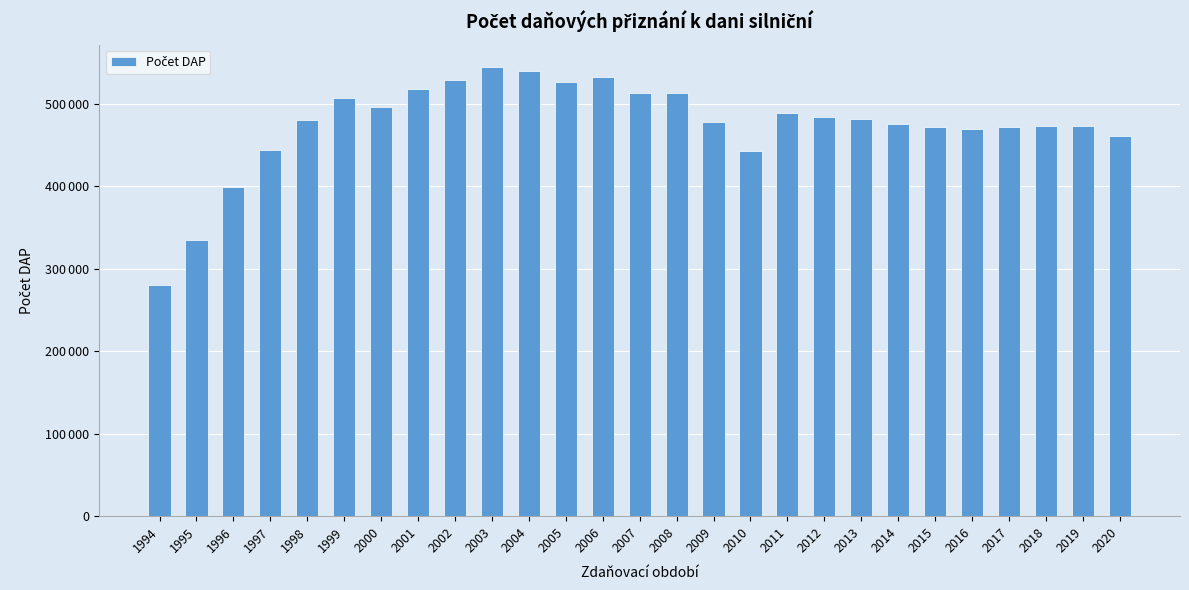

What is the change in value from 2000 to 2013?

-14815